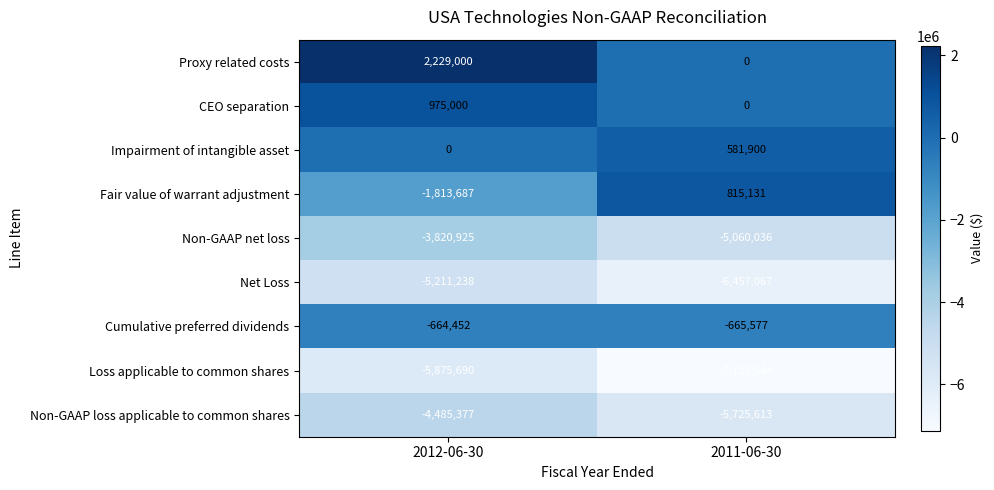

What is the spread (max minus min) of values at 2011-06-30?

7937775